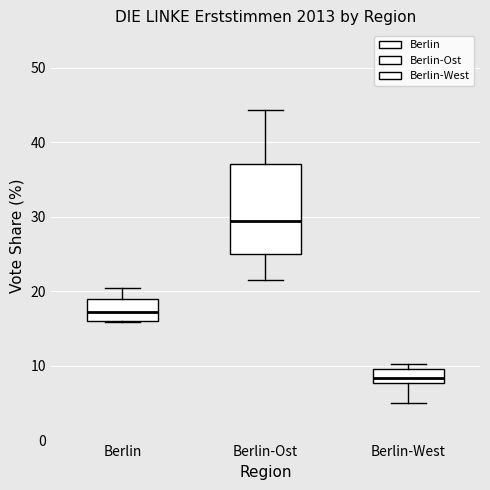

Which box has the lowest median line?

Berlin-West